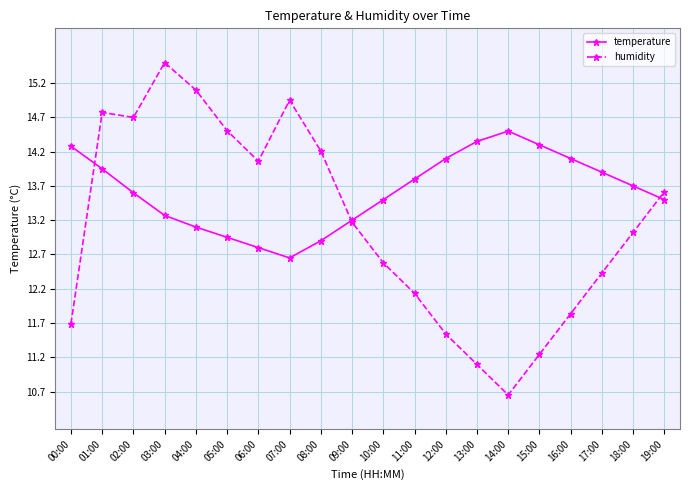

List the series in order of their overall mean, lowest first.

humidity, temperature